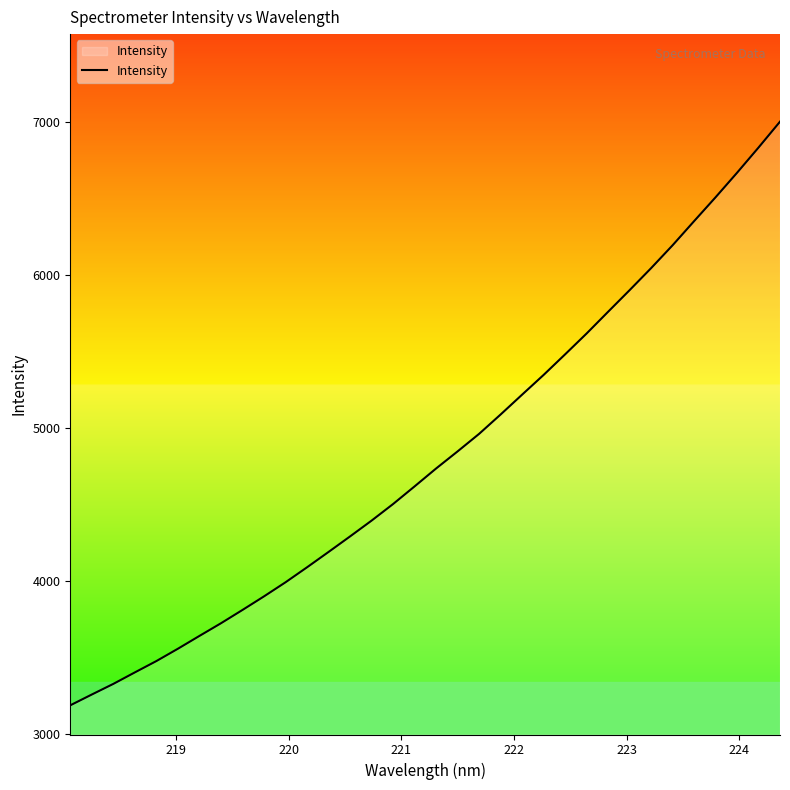

What is the maximum value shown in the chart?

7001.1